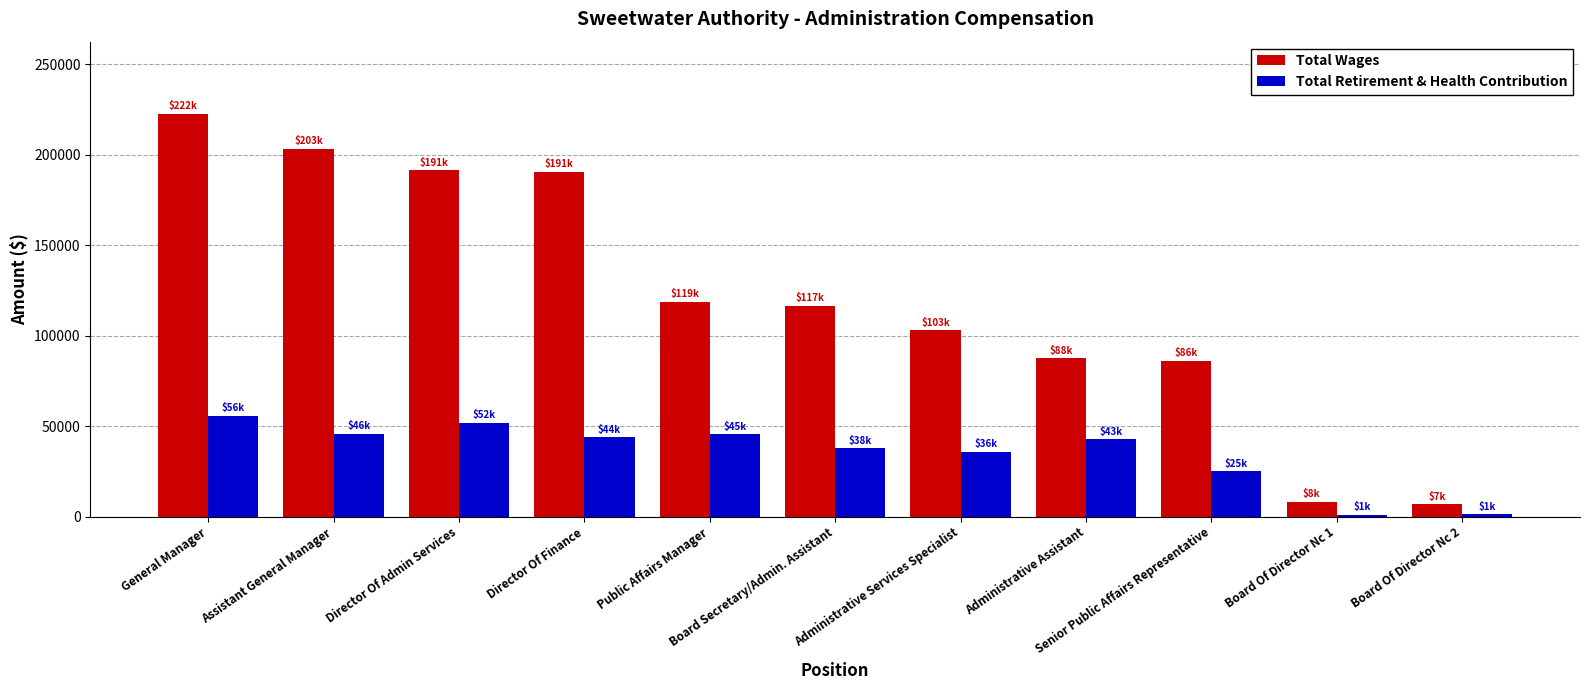

What position from the right is Senior Public Affairs Representative?

3